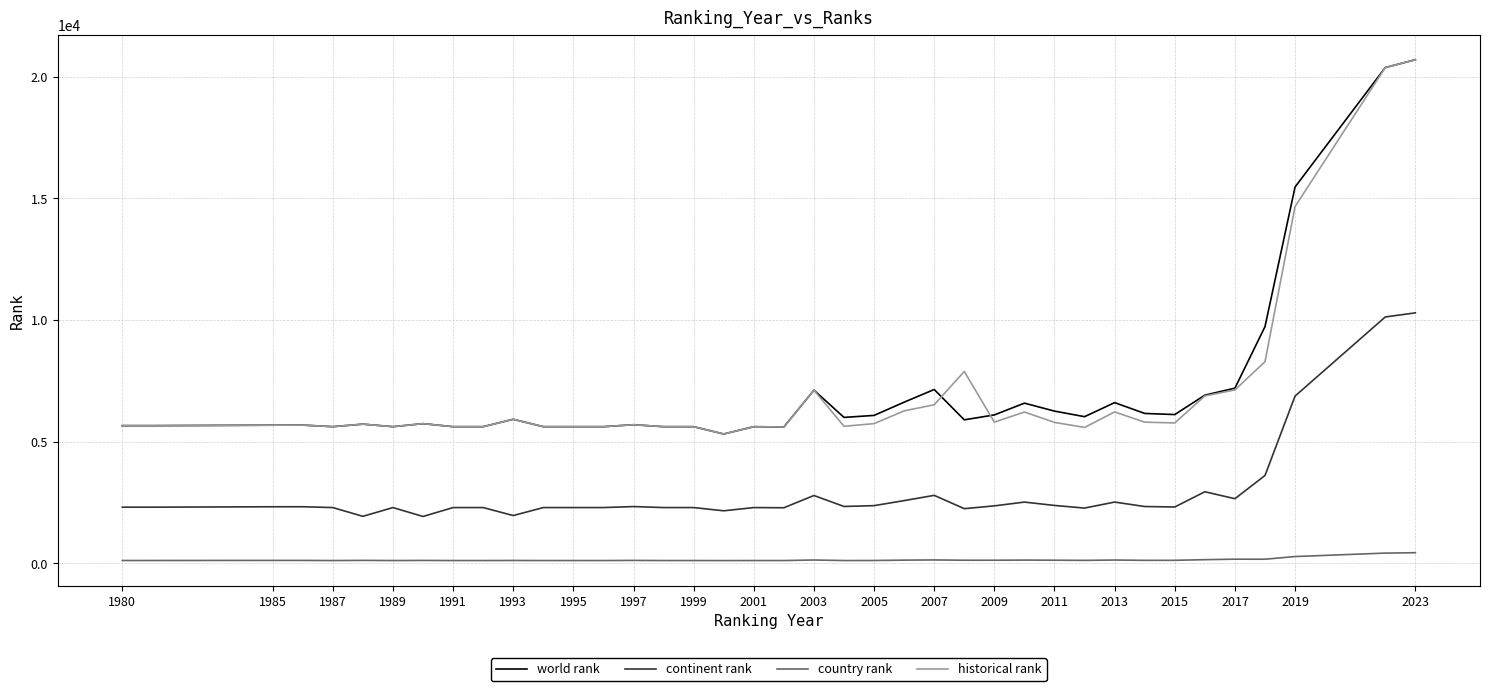

True or false: world rank and continent rank intersect in this chart.

False